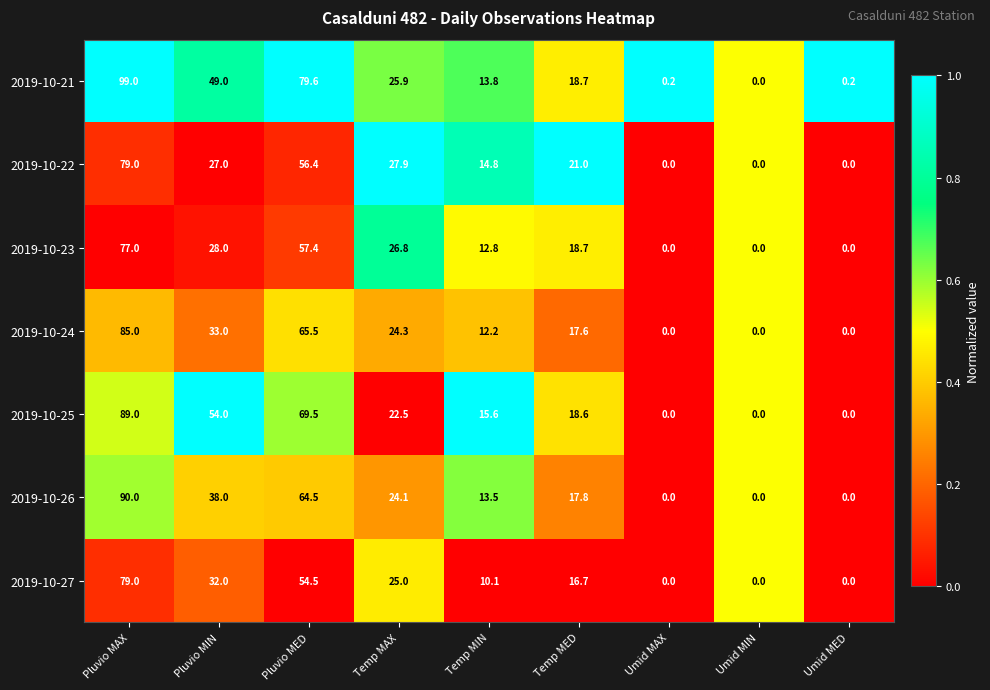

What is the sum of the 2019-10-22 values at Umid MIN and Temp MAX?

27.9